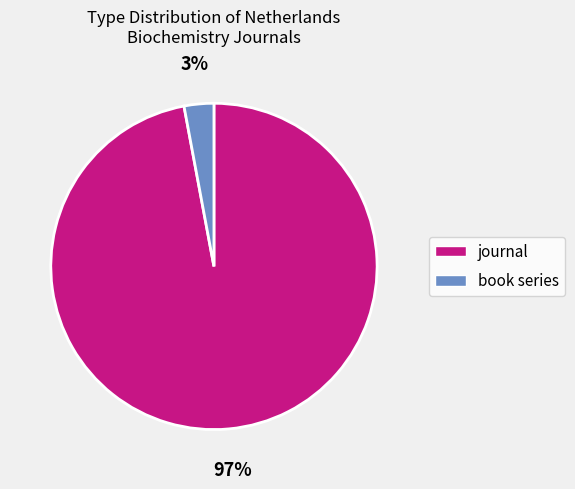

To the nearest percent, what is the combined percentage of journal and book series?

100%